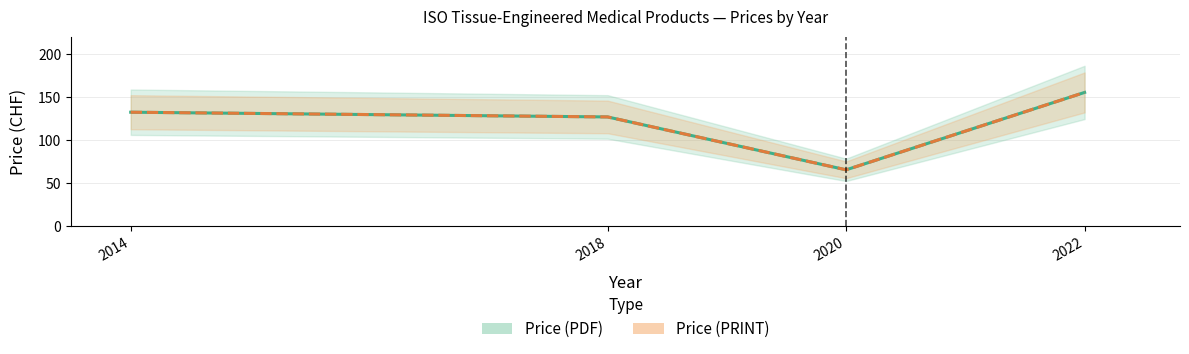

What is the difference between the Price (PRINT) values at 2022 and 2020?

90.0